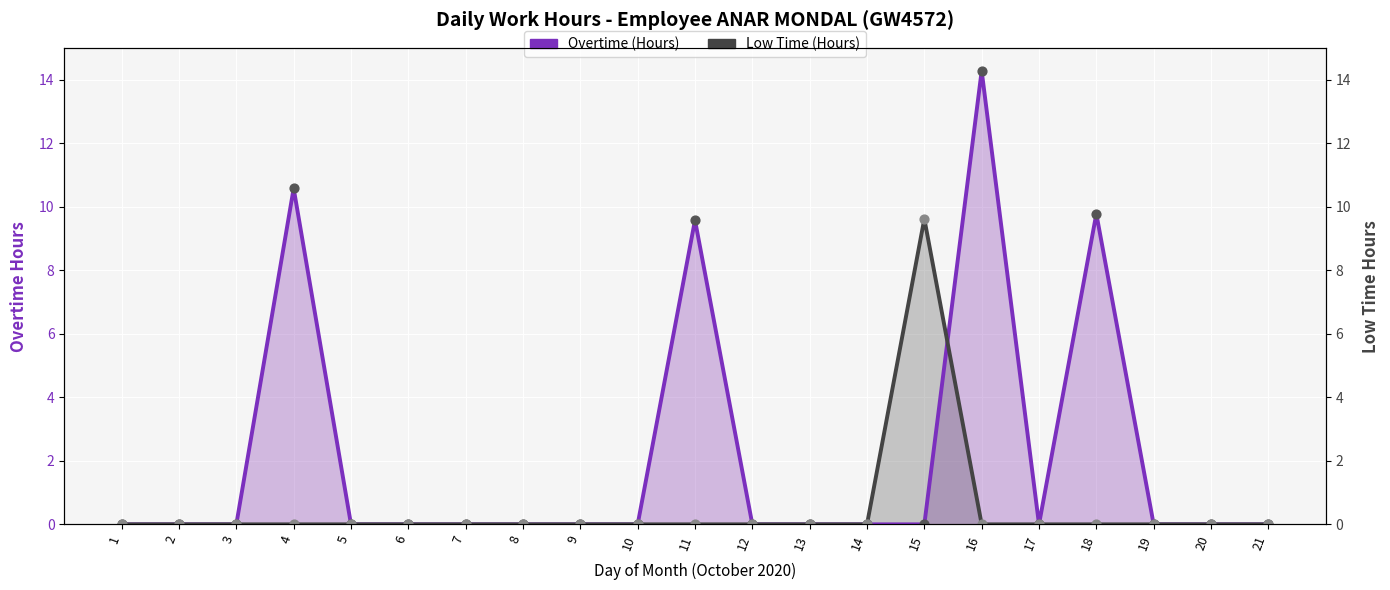

Is the value of Overtime (Hours) at 3 greater than the value of Low Time (Hours) at 5?

No